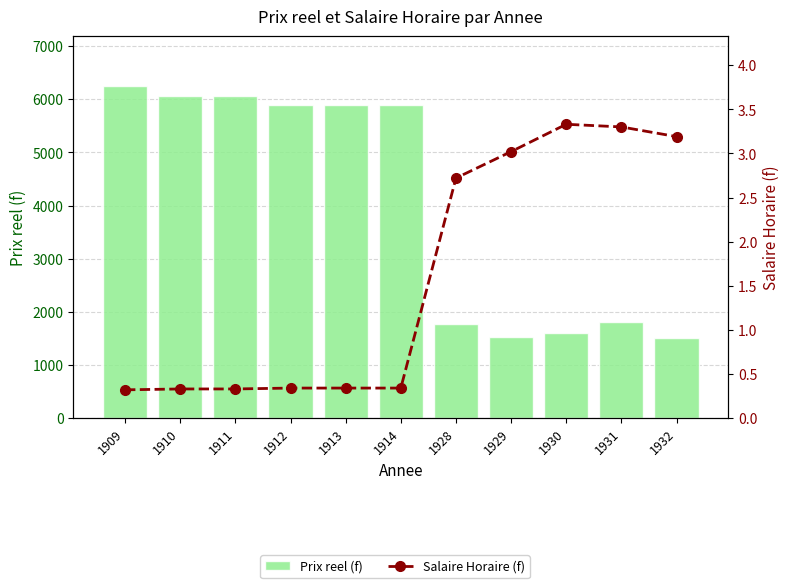

Which label corresponds to the smallest value in the chart?

1909